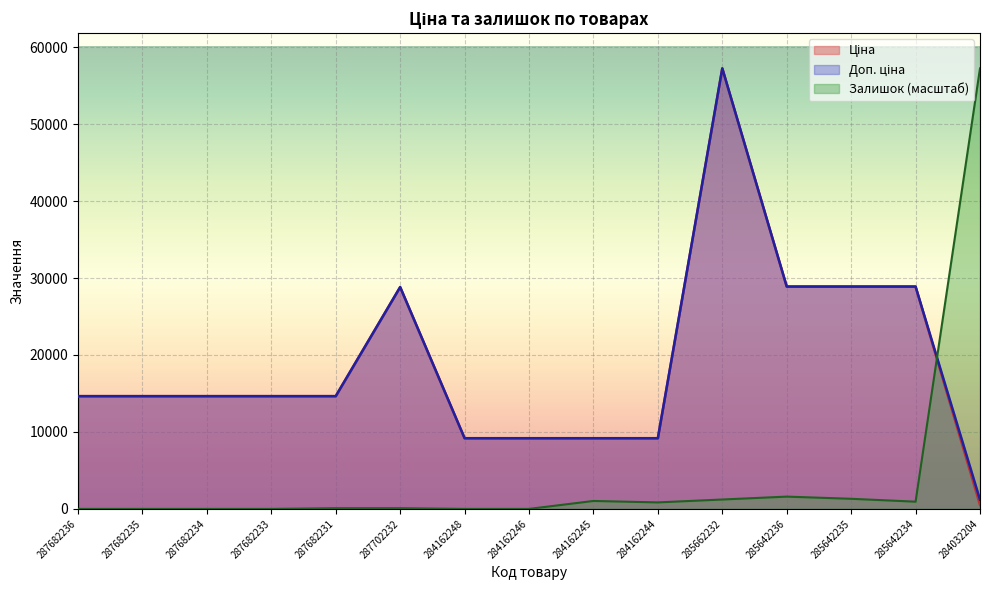

Reading left to right, list all the values displayed in this chart.

Ціна: 287682236=14649.6	287682235=14649.6	287682234=14649.6	287682233=14649.6	287682231=14649.6	287702232=28821.8	284162248=9185.1	284162246=9185.1	284162245=9185.1	284162244=9185.1	285662232=57235.5	285642236=28890.3	285642235=28890.3	285642234=28890.3	284032204=522.2
Доп. ціна: 287682236=14649.6	287682235=14649.6	287682234=14649.6	287682233=14649.6	287682231=14649.6	287702232=28821.8	284162248=9185.1	284162246=9185.1	284162245=9185.1	284162244=9185.1	285662232=57235.5	285642236=28890.3	285642235=28890.3	285642234=28890.3	284032204=1197.0
Залишок: 287682236=0.0	287682235=0.0	287682234=0.0	287682233=0.0	287682231=94.0	287702232=94.0	284162248=0.0	284162246=0.0	284162245=1033.8	284162244=845.8	285662232=1221.8	285642236=1597.7	285642235=1315.8	285642234=939.8	284032204=57235.5